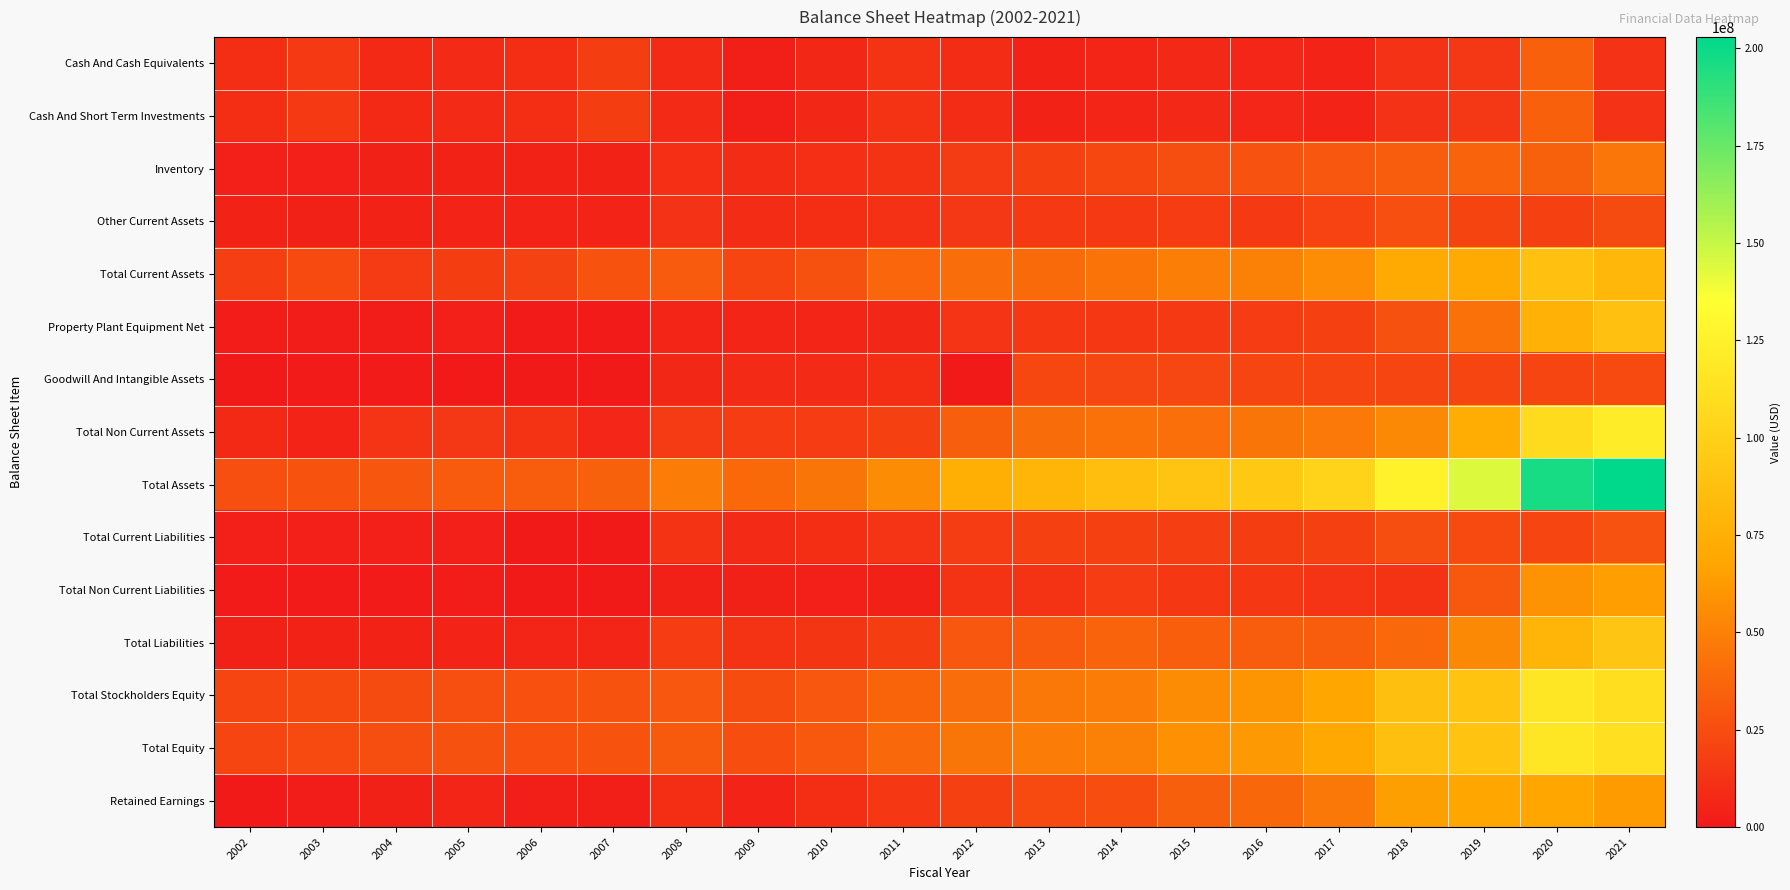

Rank the series by their maximum value, from highest to lowest.

Total Assets, Total Non Current Assets, Total Equity, Total Stockholders Equity, Total Liabilities, Total Current Assets, Property Plant Equipment Net, Retained Earnings, Total Non Current Liabilities, Inventory, Cash And Cash Equivalents, Cash And Short Term Investments, Total Current Liabilities, Other Current Assets, Goodwill And Intangible Assets